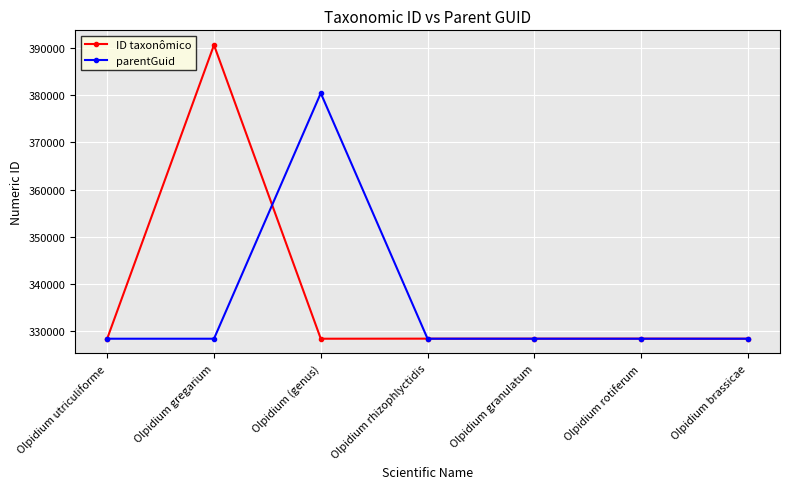

Does the chart have visible grid lines?

Yes